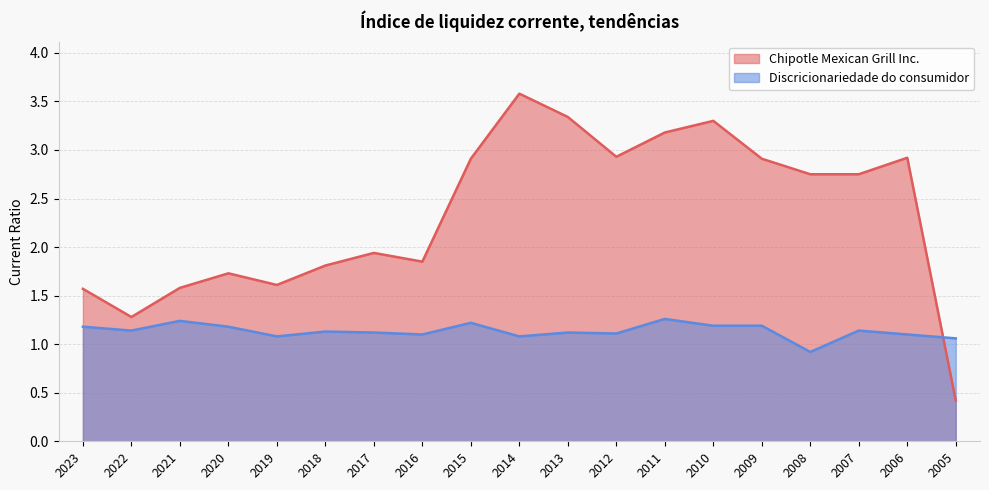

What are all the series names shown in the legend?

Chipotle Mexican Grill Inc., Discricionariedade do consumidor